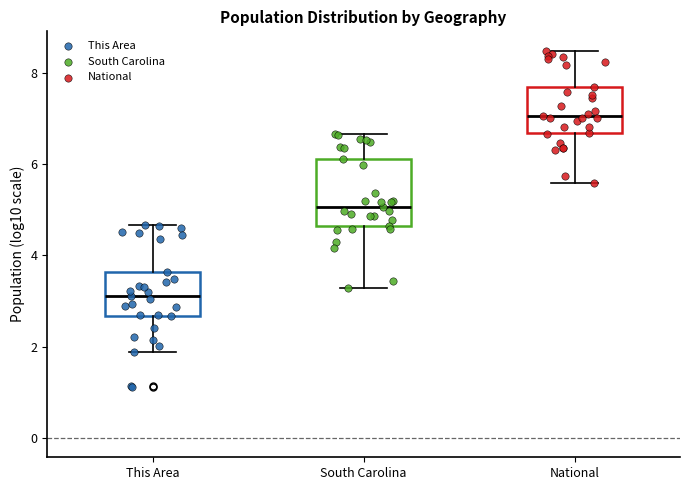

Reading left to right, transcribe this box plot: for each box, give where its median line is, the range the box spans, and where its two whiskers end, as read against the y-axis. The values are not printed on the chart, so give them approximately, as read against the axis.

This Area: median 3.2, box 2.6 to 3.6, whiskers 1.8 to 4.6
South Carolina: median 5.0, box 4.6 to 6.2, whiskers 3.2 to 6.6
National: median 7.0, box 6.6 to 7.8, whiskers 5.6 to 8.4